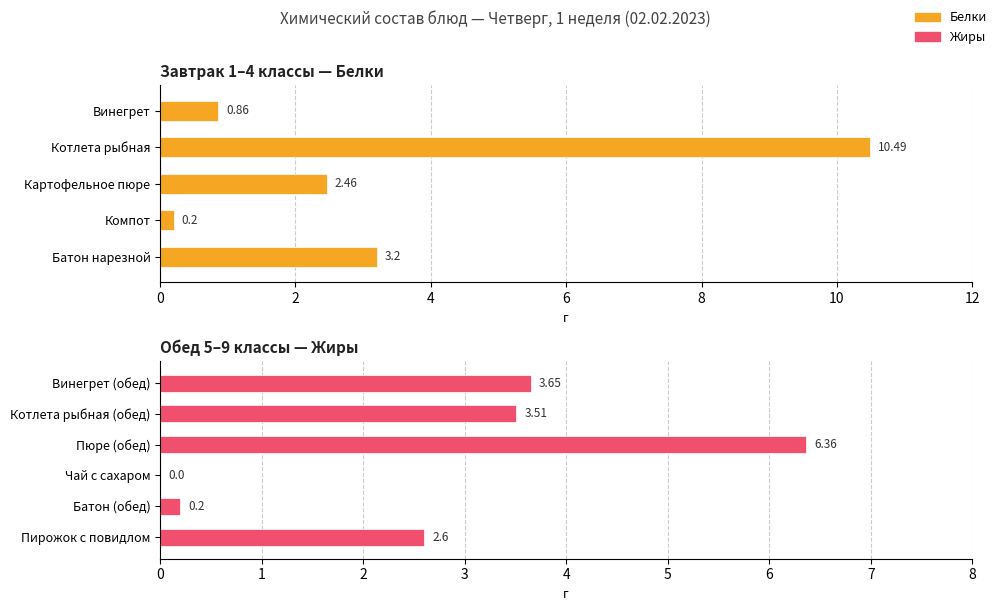

At which category is the sum across all series the highest?

Котлета рыбная